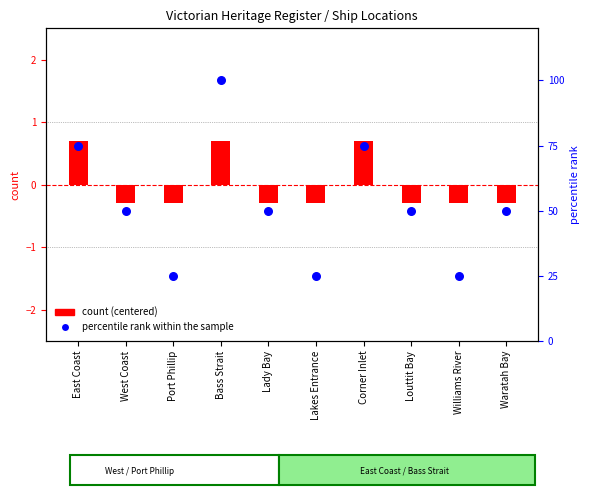

What is the total value across all series at Lakes Entrance?

24.7